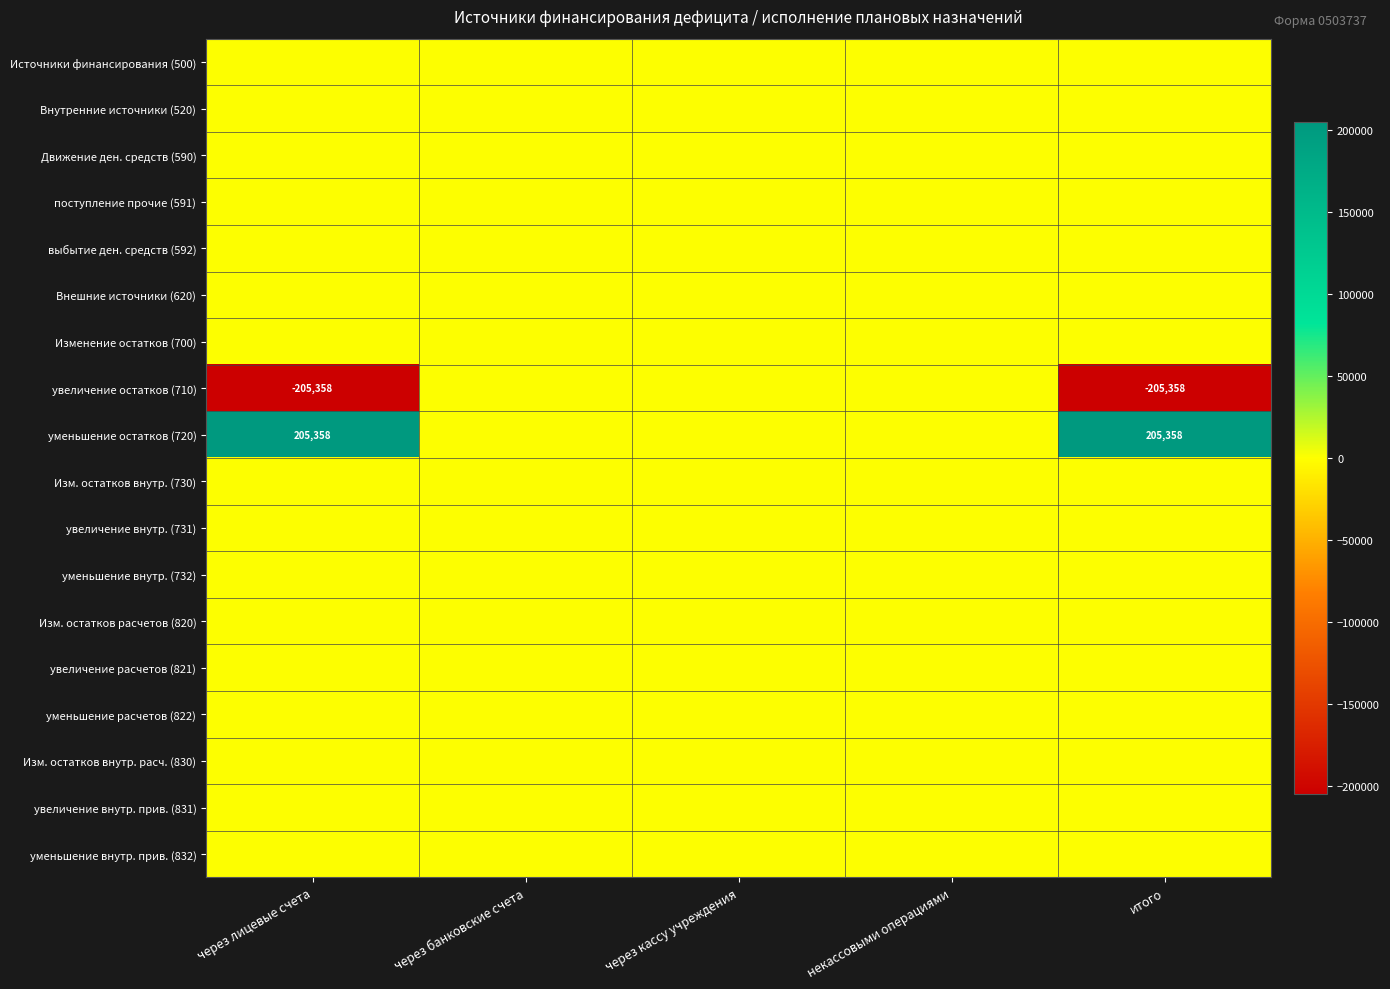

At which category is the sum across all series the highest?

через лицевые счета